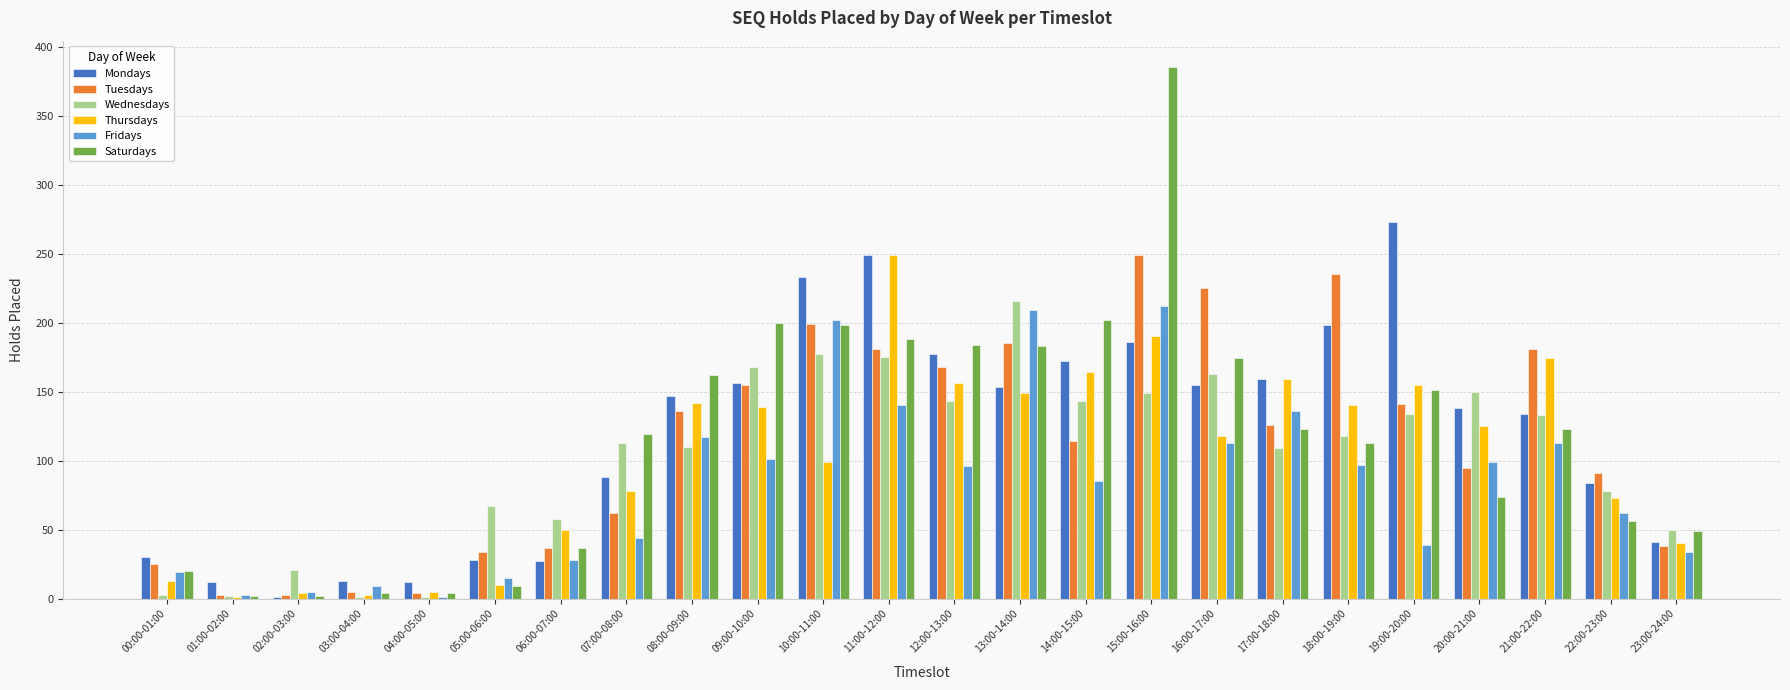

What is the sum of the Tuesdays values at 06:00-07:00 and 14:00-15:00?

151